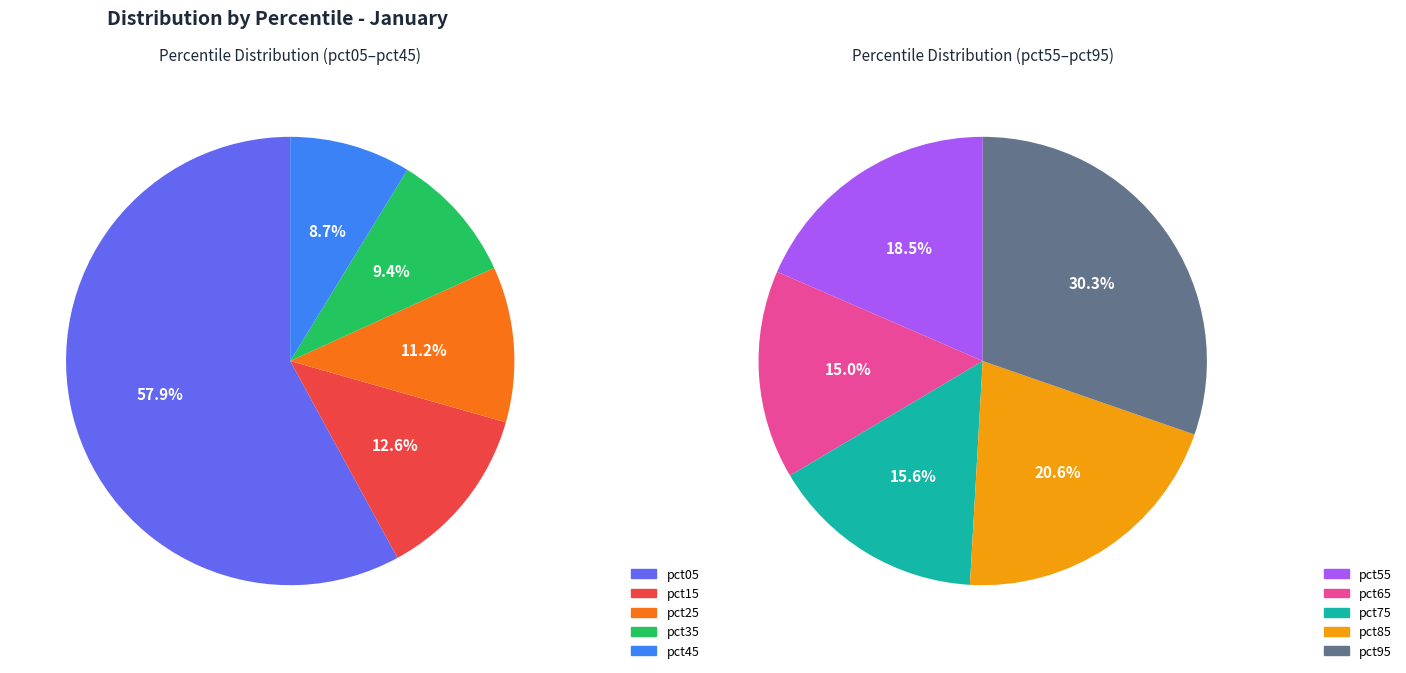

Which category has the biggest portion of the pie?

pct05